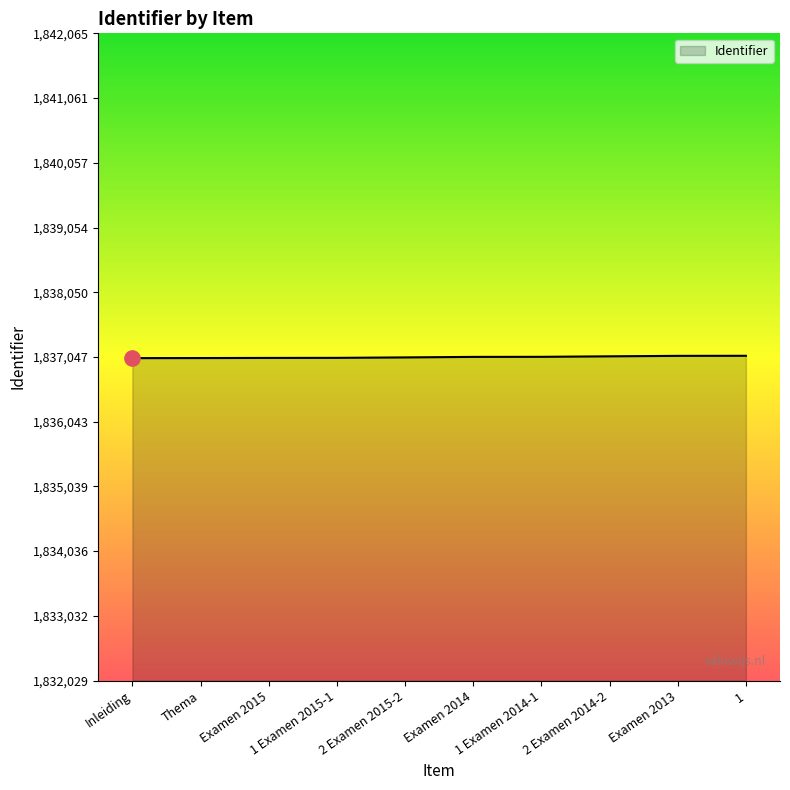

Is it true that the value at Examen 2014 is 1837048?

True